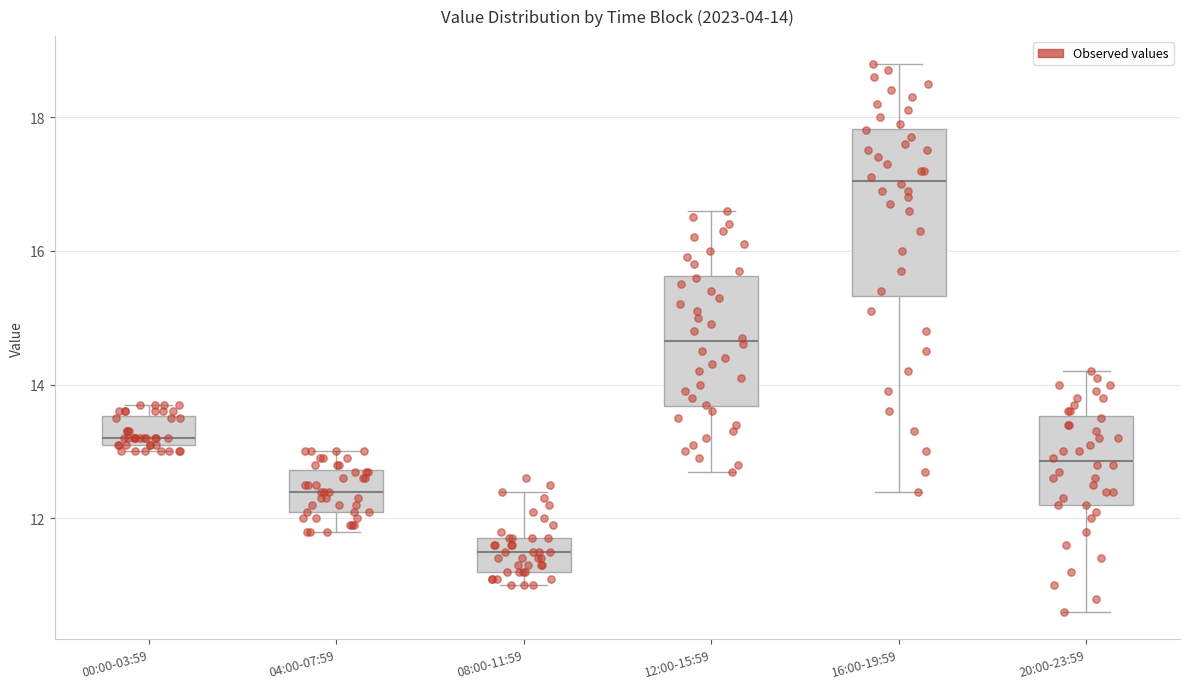

Comparing the boxes themselves (not the whiskers), which one is the tallest?

16:00-19:59